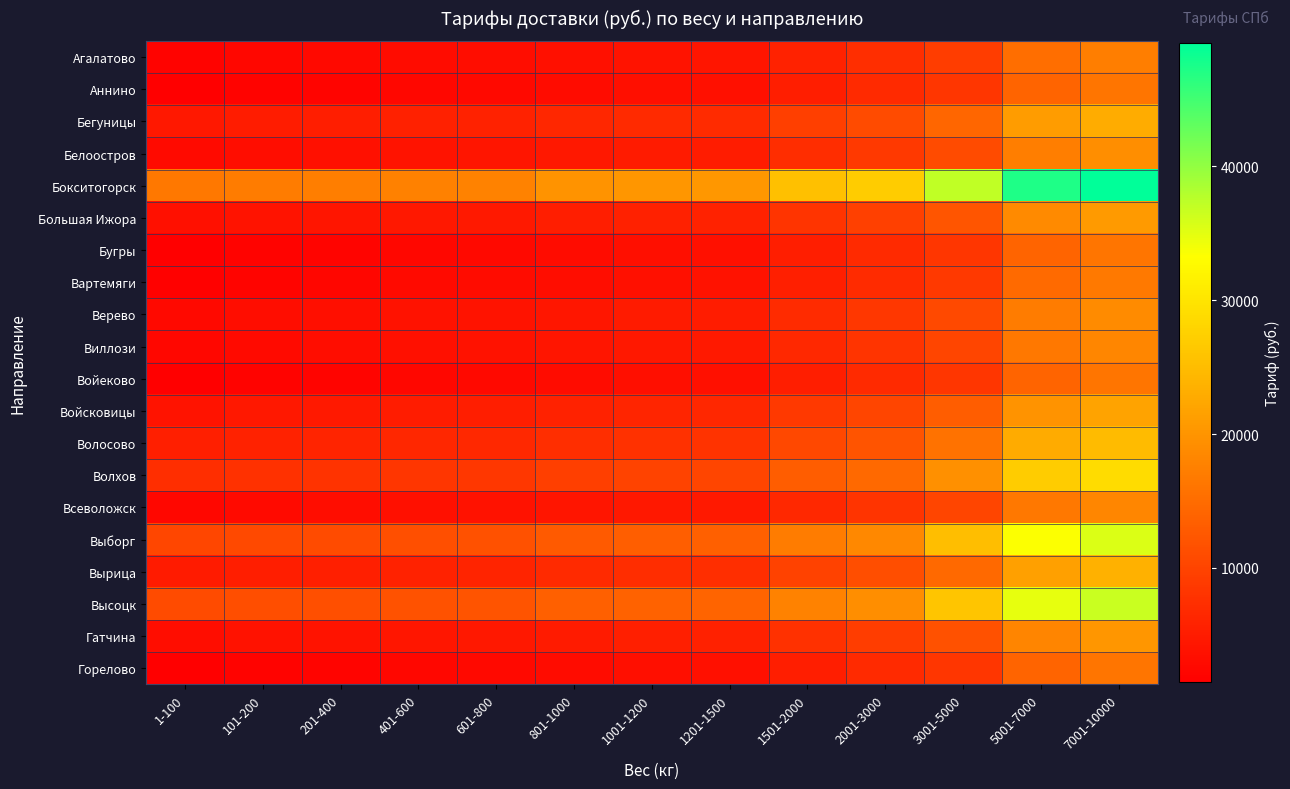

Which series has the largest total across all categories?

Бокситогорск